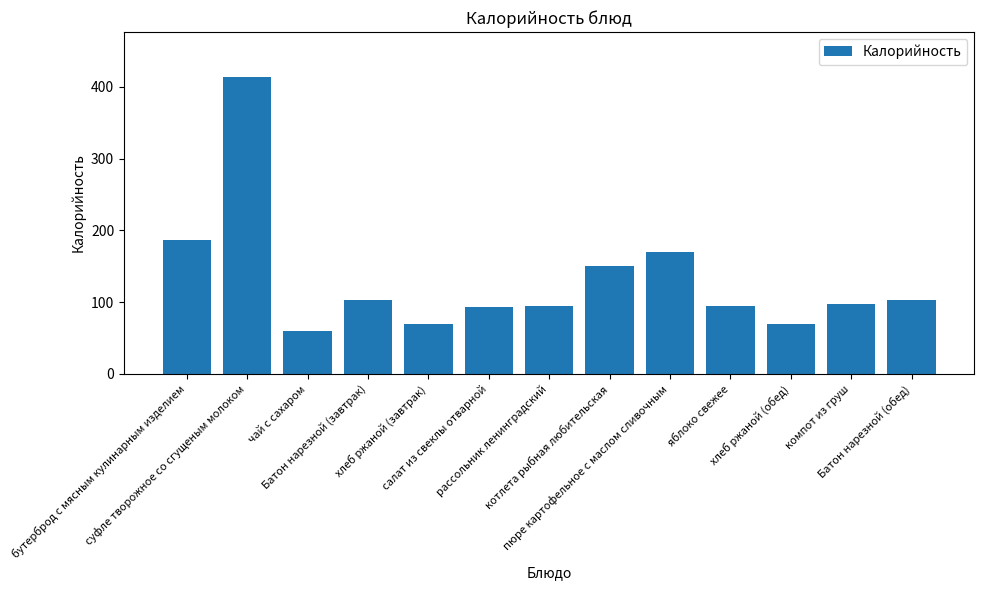

What is the smallest value displayed?

60